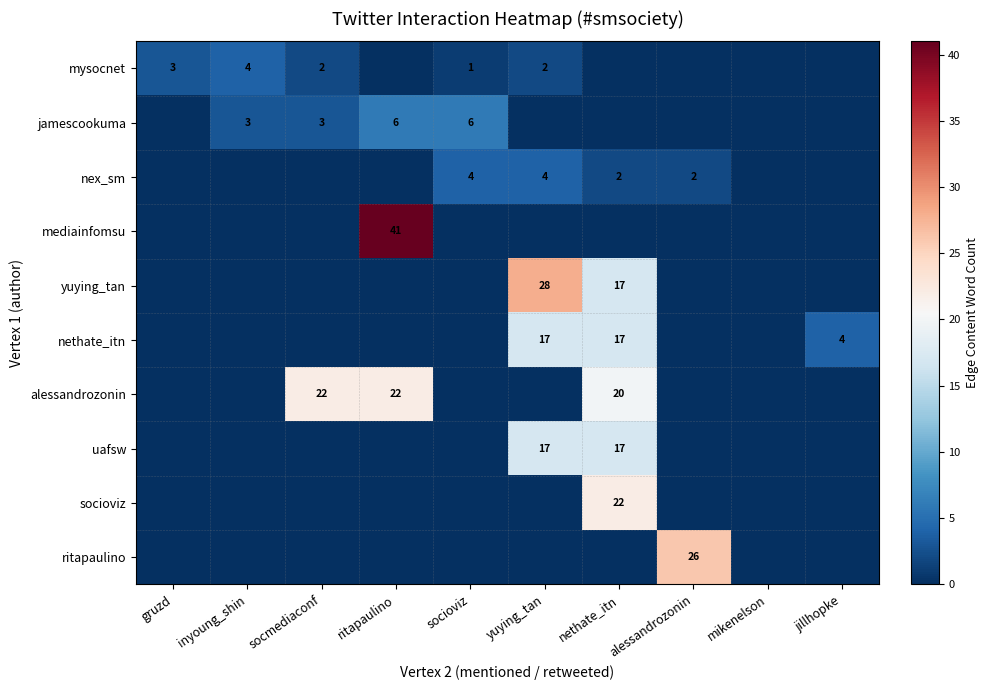

The value of nethate_itn at jillhopke is 2. True or false?

False